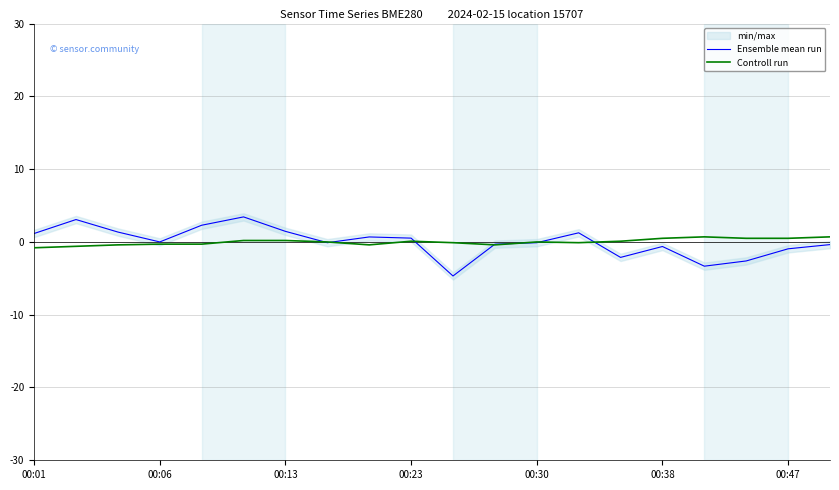

The Controll run series shows 0.7 at 00:47. True or false?

False